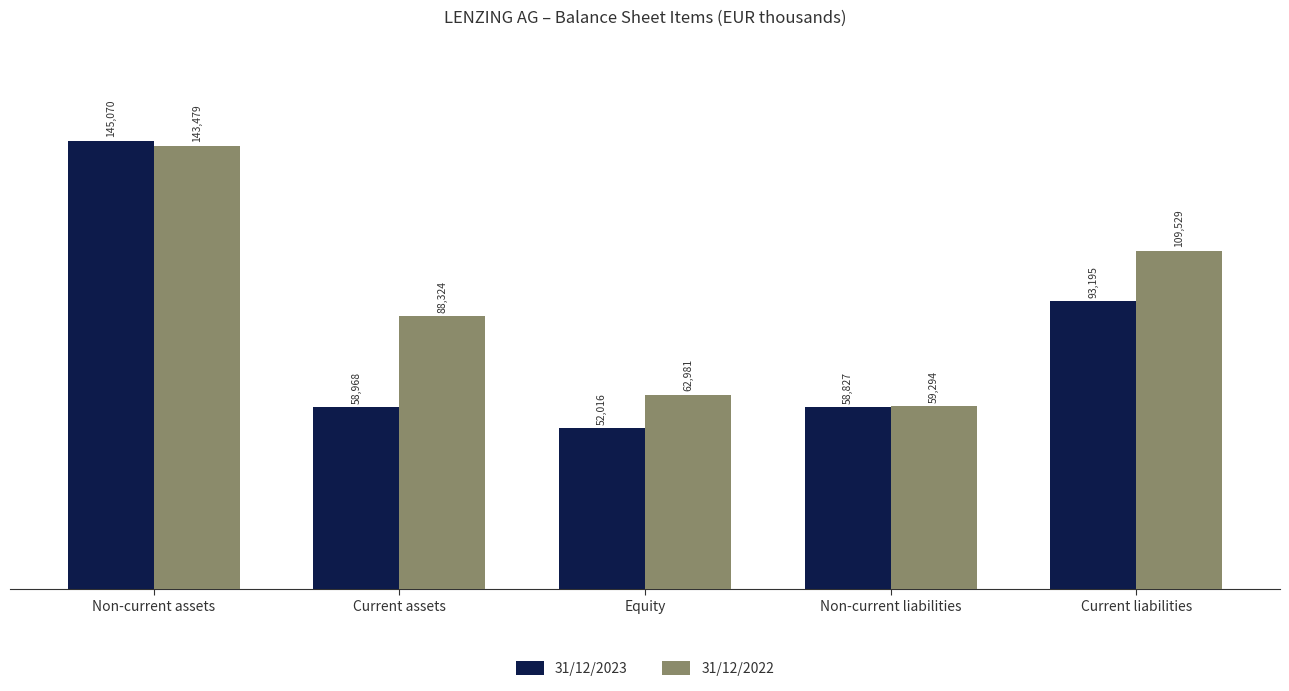

What is the label of the 4th bar from the left?

Non-current liabilities